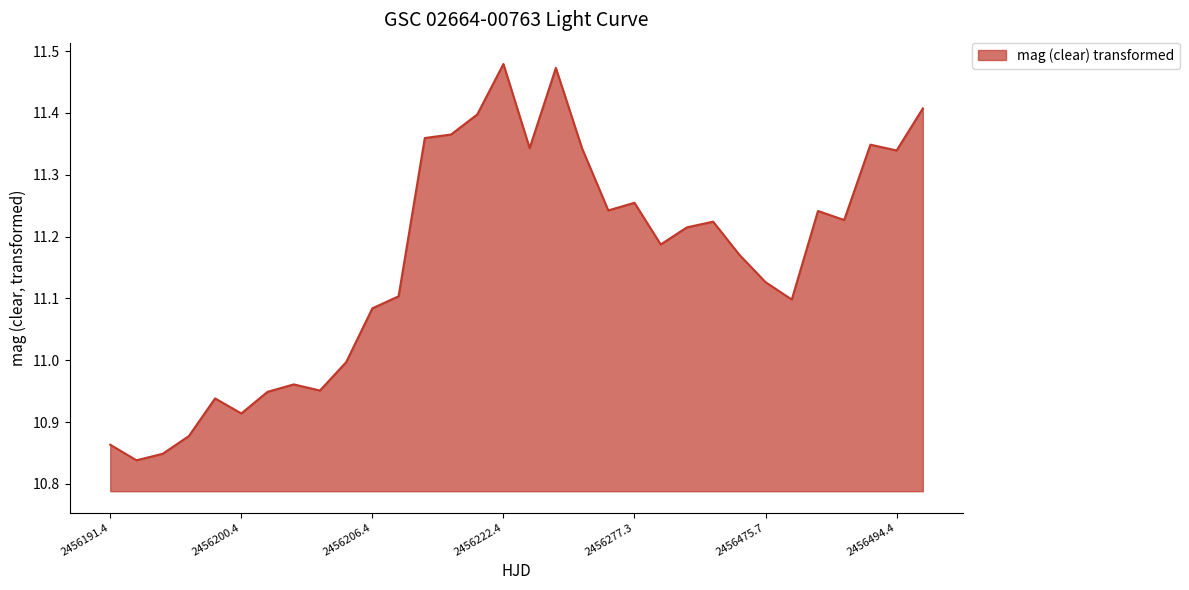

What is the difference between the maximum and minimum values?

0.6